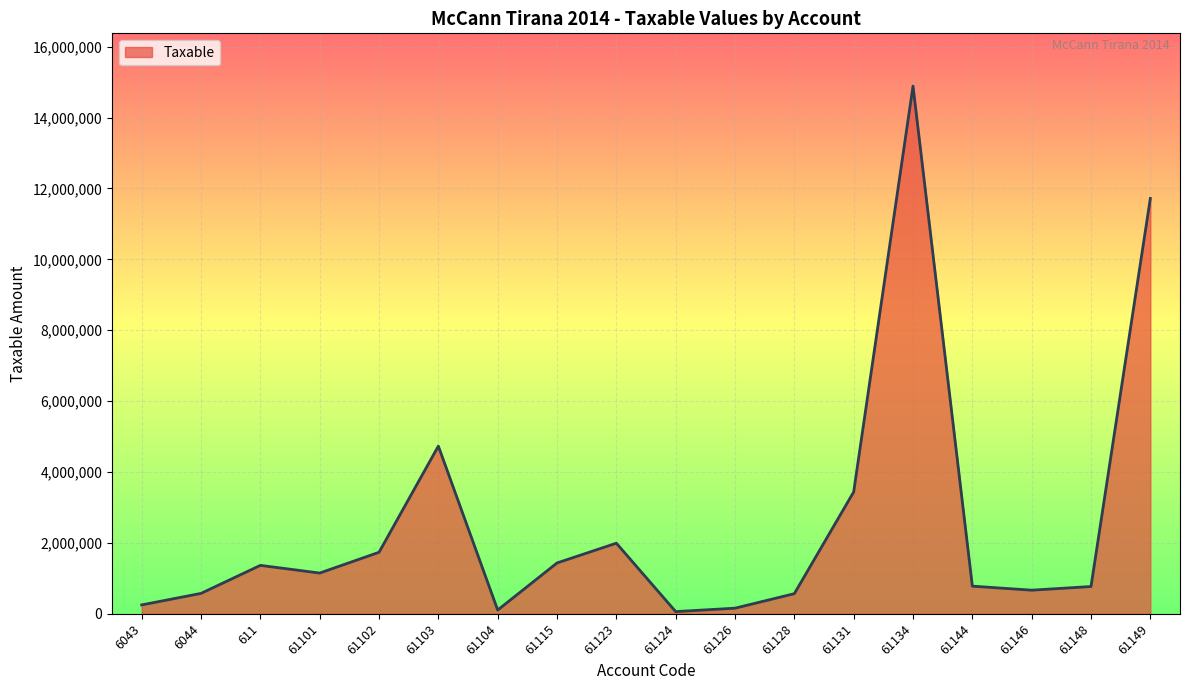

Approximately how many times larger is the value at 61102 compared to 611?

1.3